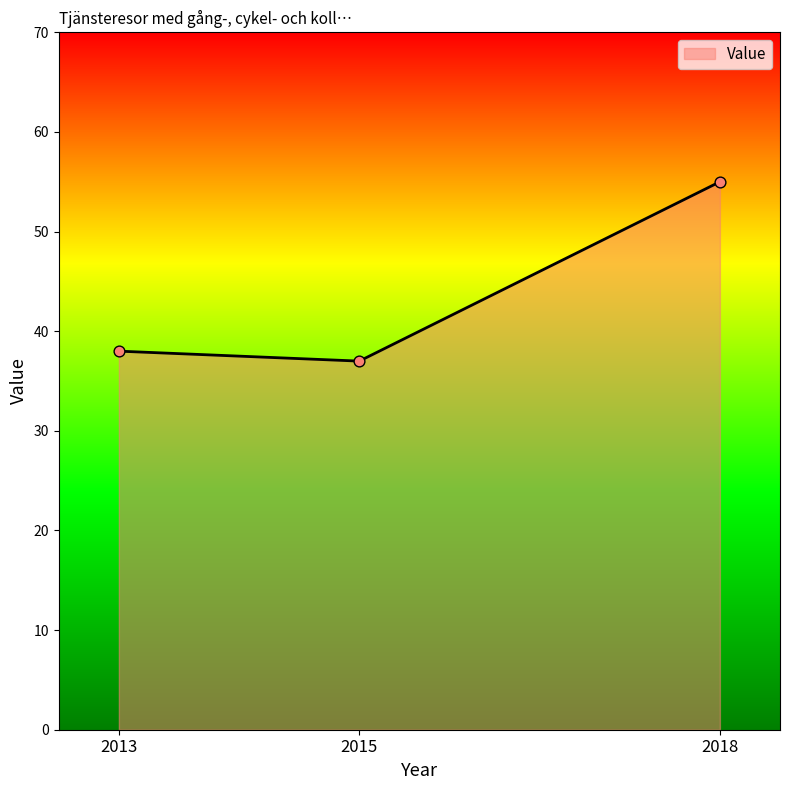

Which has a higher value, 2015 or 2013?

2013